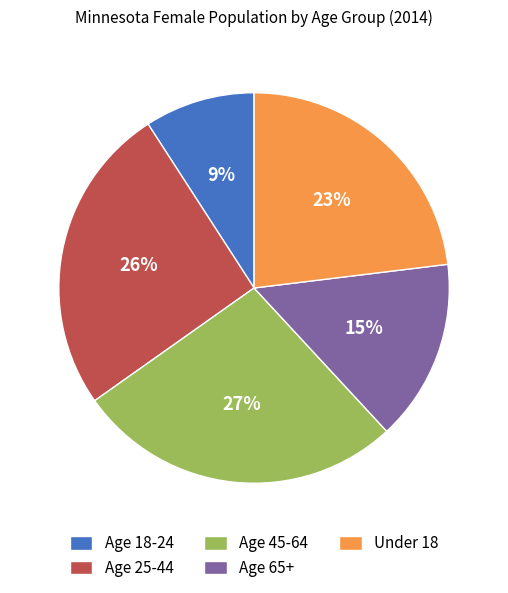

Approximately how many times larger is the value at Under 18 compared to Age 65+?

1.5